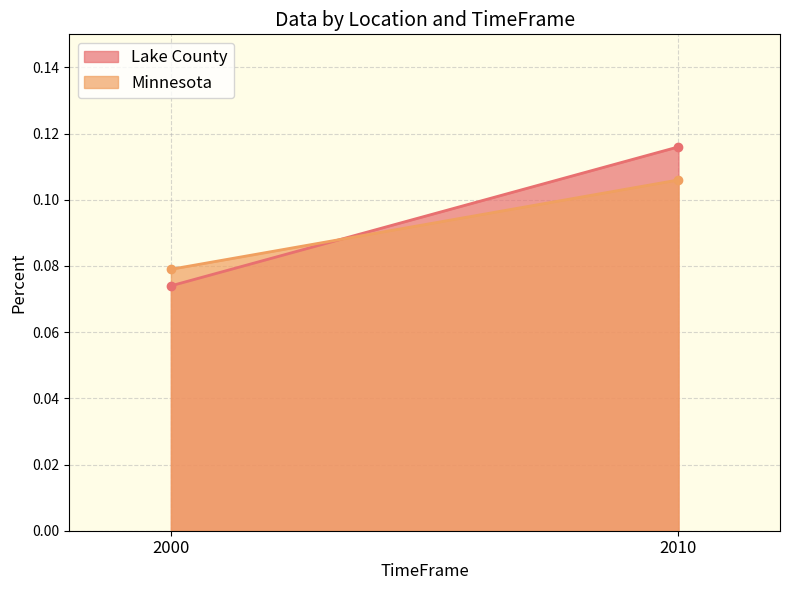

Read the Minnesota value at 2000.

0.1